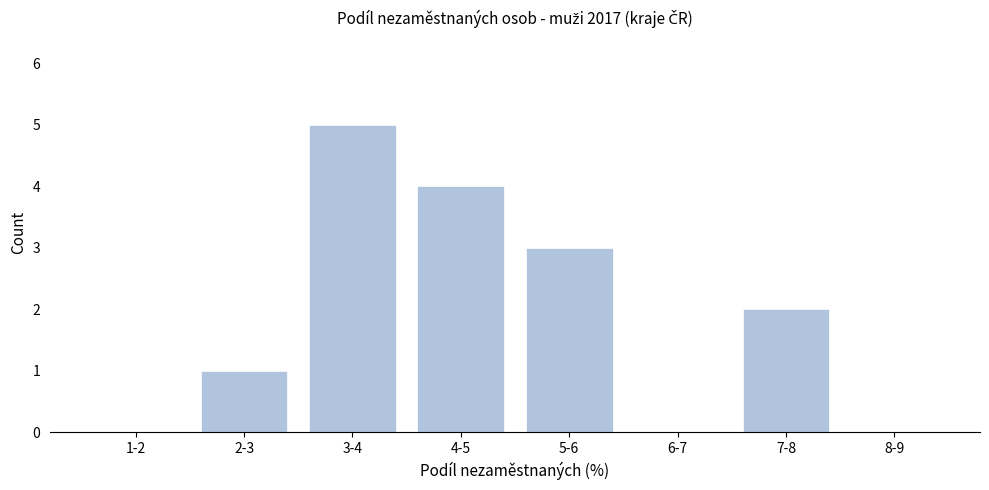

Reading left to right, transcribe all the data shown in this chart.

1-2=0	2-3=1	3-4=5	4-5=4	5-6=3	6-7=0	7-8=2	8-9=0